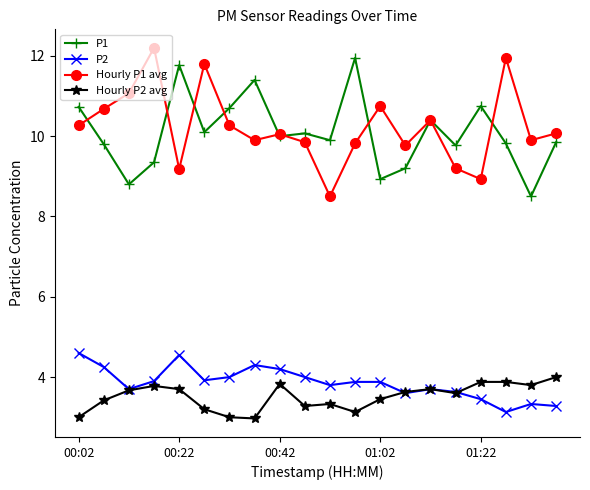

What is the highest value of the Hourly P2 avg series?

4.0